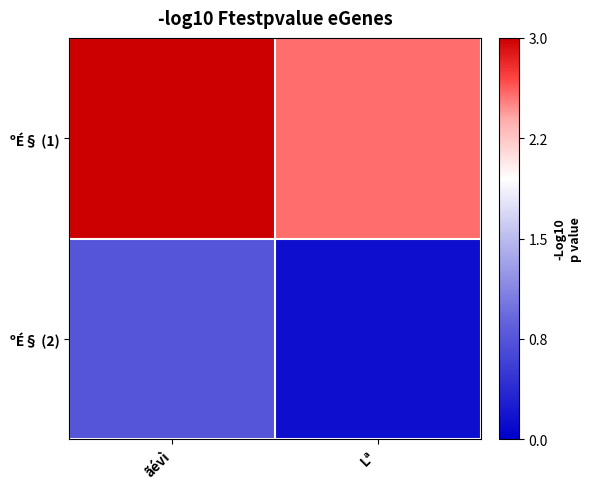

List the series in order of their peak value, lowest first.

ºÉ§ (2), ºÉ§ (1)